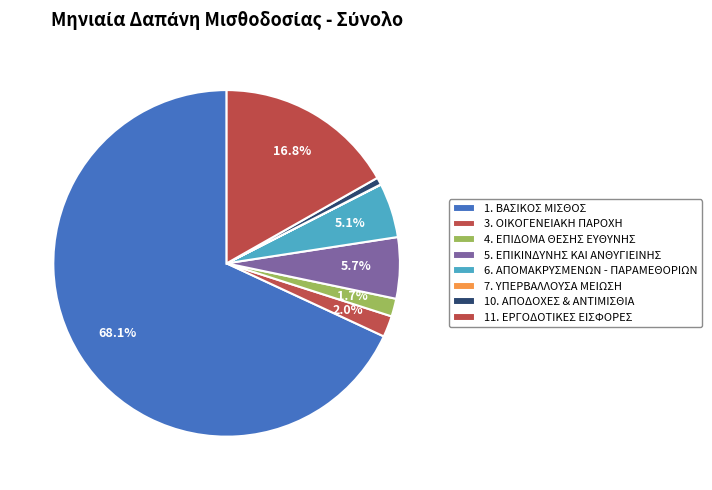

Rank the categories by value from lowest to highest.

7. ΥΠΕΡΒΑΛΛΟΥΣΑ ΜΕΙΩΣΗ, 10. ΑΠΟΔΟΧΕΣ & ΑΝΤΙΜΙΣΘΙΑ, 4. ΕΠΙΔΟΜΑ ΘΕΣΗΣ ΕΥΘΥΝΗΣ, 3. ΟΙΚΟΓΕΝΕΙΑΚΗ ΠΑΡΟΧΗ, 6. ΑΠΟΜΑΚΡΥΣΜΕΝΩΝ - ΠΑΡΑΜΕΘΟΡΙΩΝ, 5. ΕΠΙΚΙΝΔΥΝΗΣ ΚΑΙ ΑΝΘΥΓΙΕΙΝΗΣ, 11. ΕΡΓΟΔΟΤΙΚΕΣ ΕΙΣΦΟΡΕΣ, 1. ΒΑΣΙΚΟΣ ΜΙΣΘΟΣ